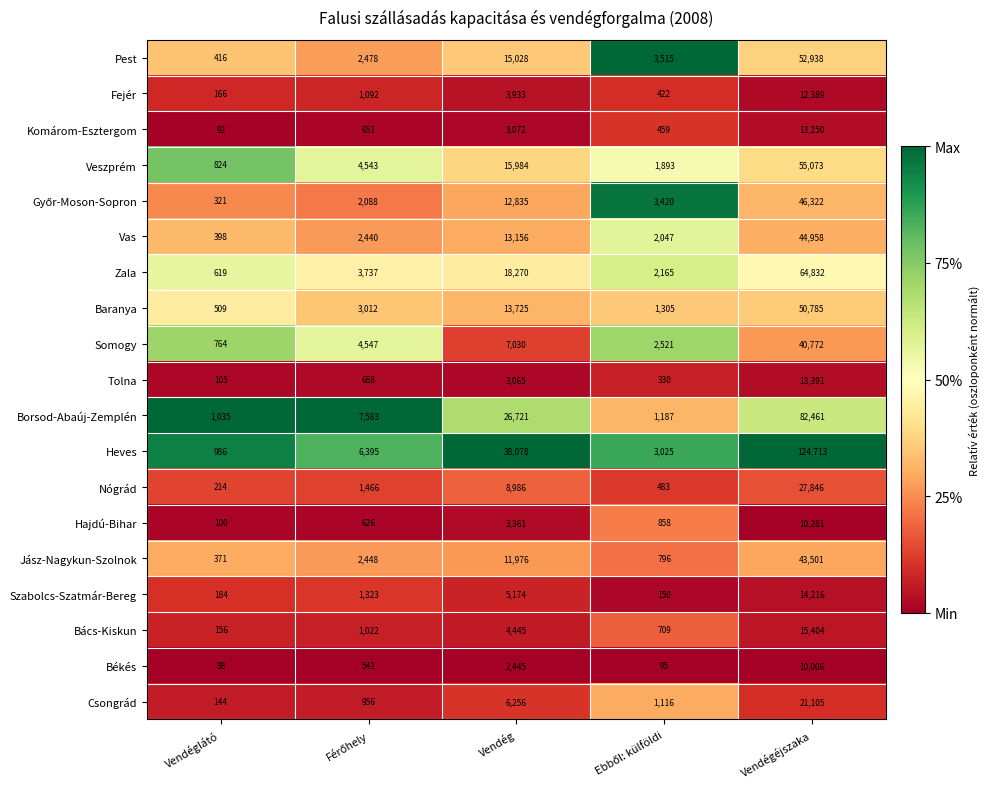

Which series has the widest spread of values?

Heves